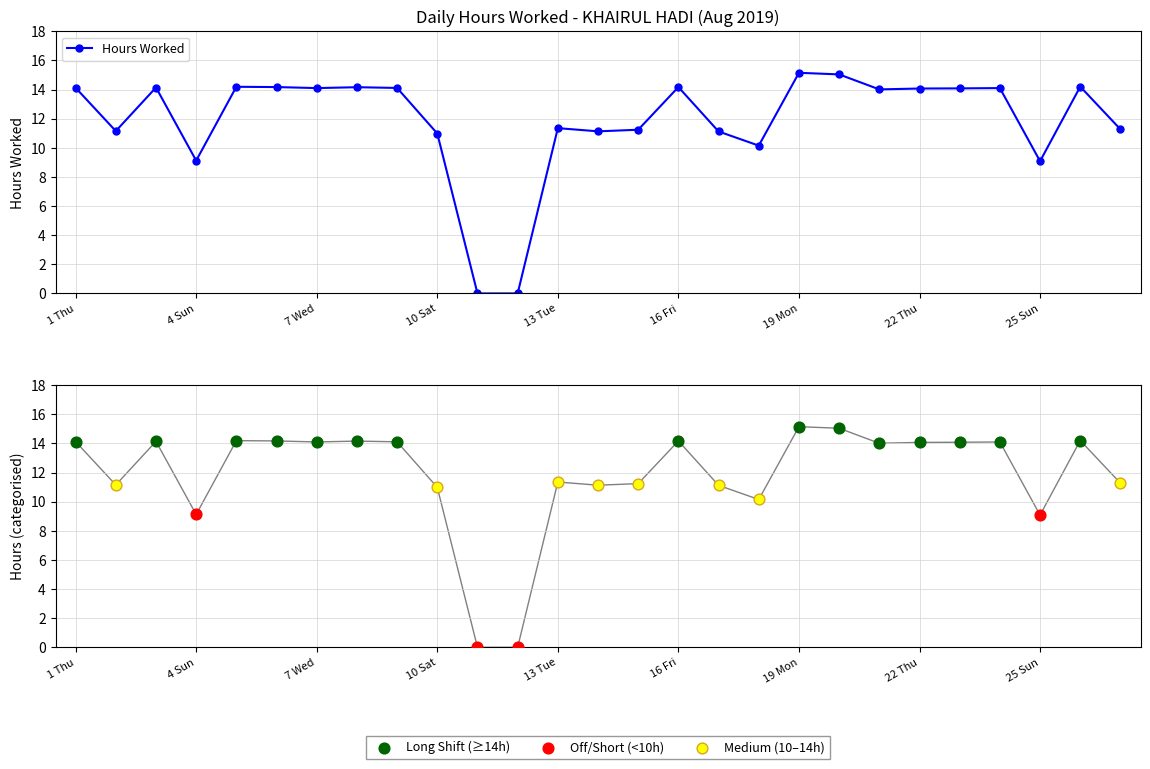

What is the change in value from 9 Fri to 21 Wed?

-0.1